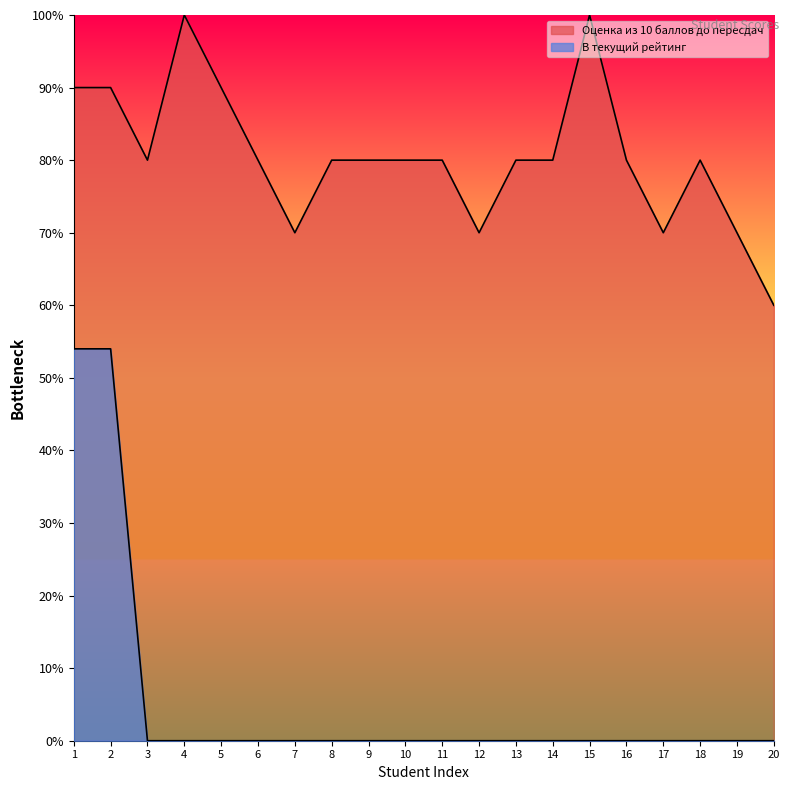

The Оценка из 10 баллов до пересдач series shows 80 at 10. True or false?

True